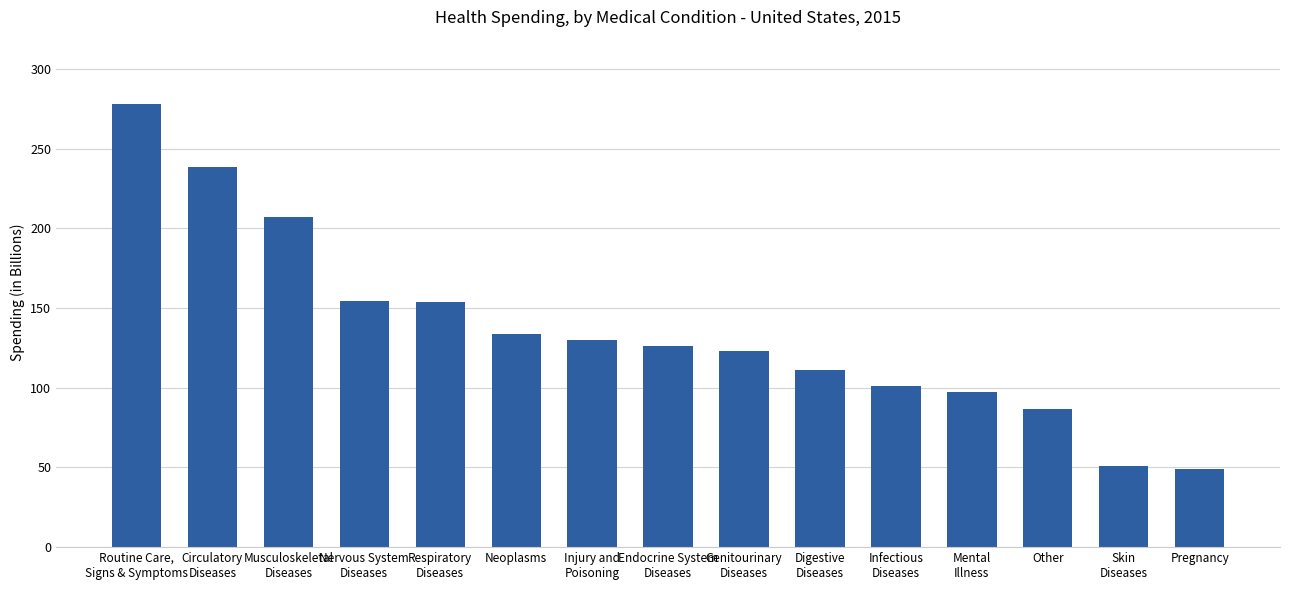

What is the greatest value displayed?

277.8